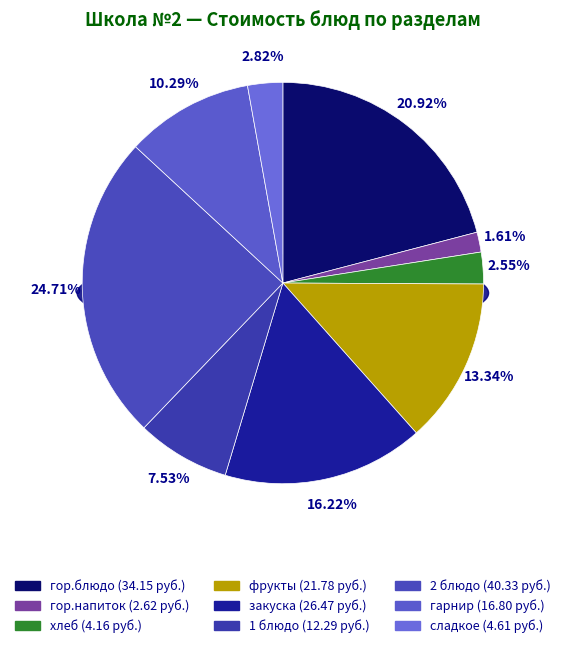

To the nearest percent, what is the average slice percentage?

11%